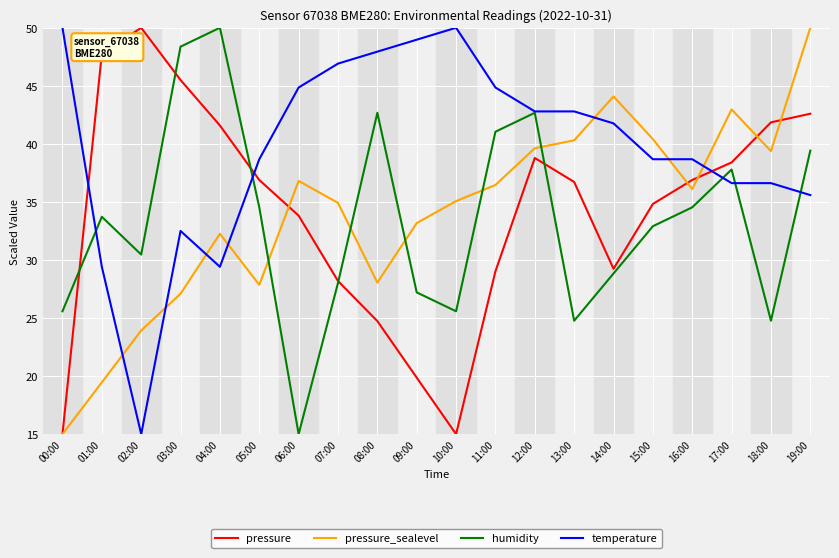

Between which two adjacent categories do pressure_sealevel and temperature first intersect?

01:00 and 02:00